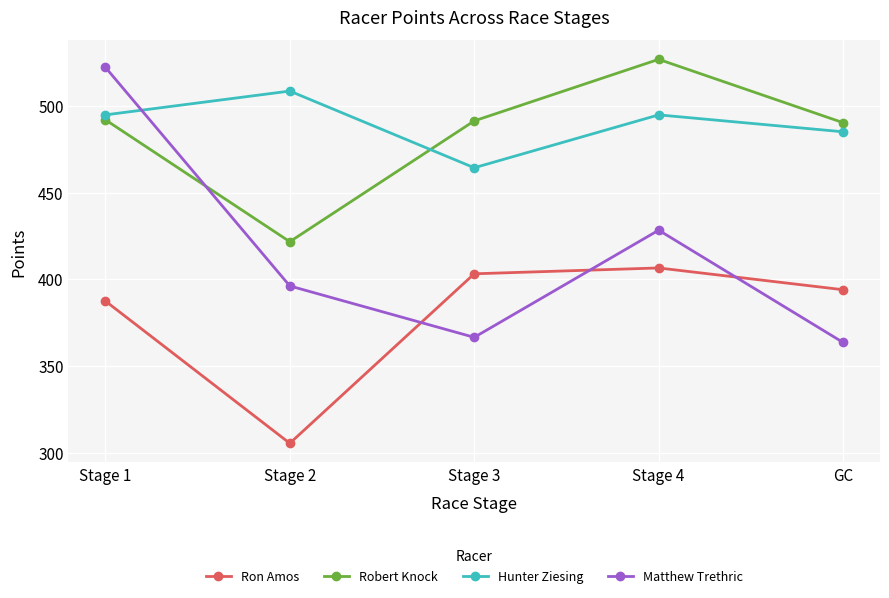

At which label is Hunter Ziesing closest to 486?

GC